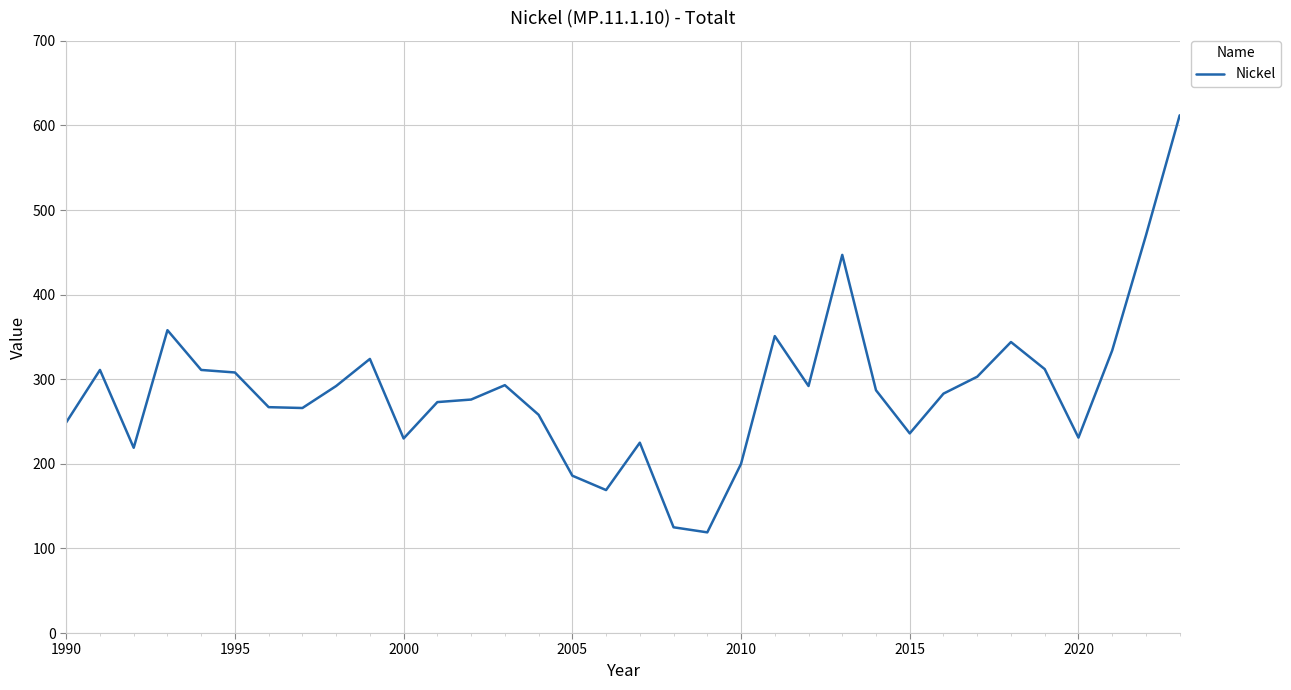

What is the greatest value displayed?

612